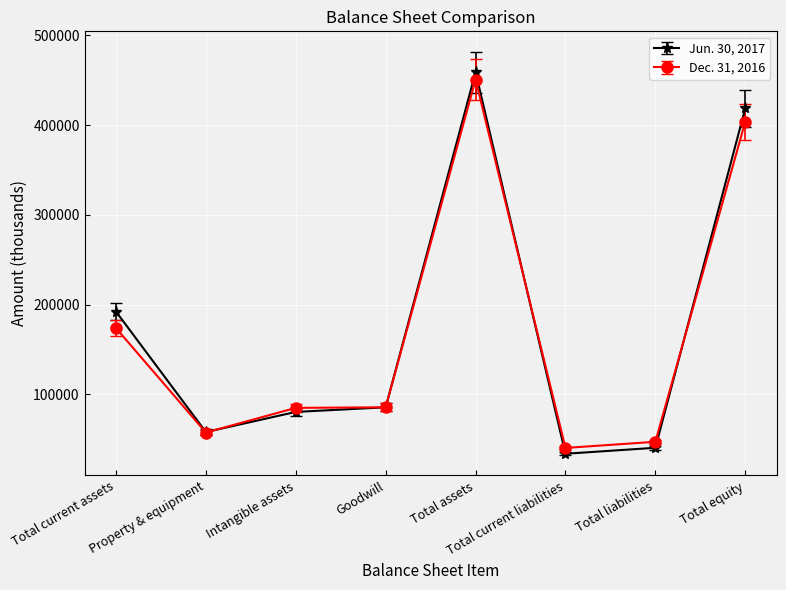

What is the spread (max minus min) of values at Total assets?

8236